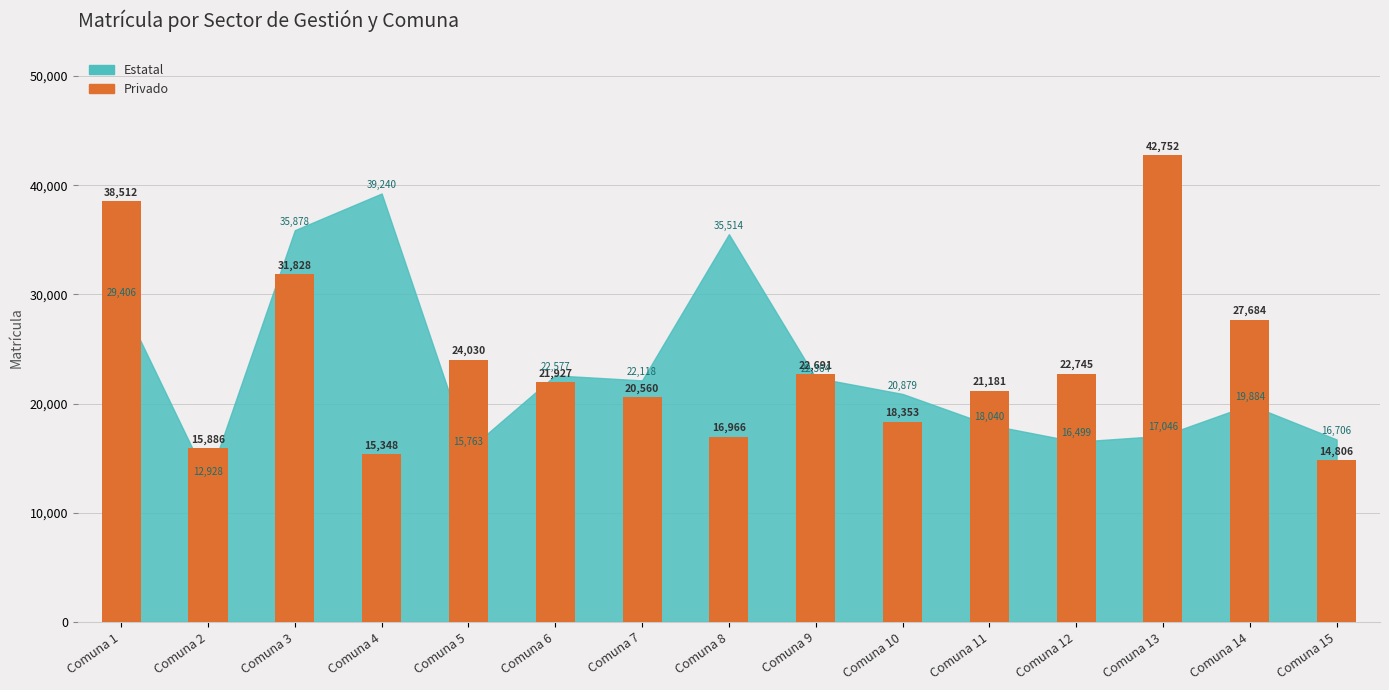

What is the value of the 5th bar from the left?

24030